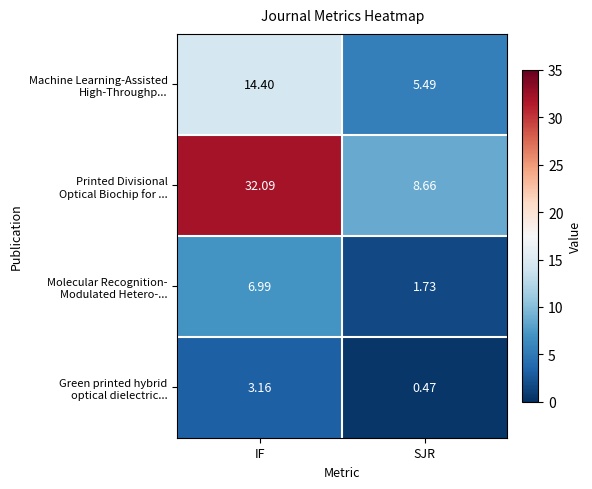

Which category has the lowest value across all series?

SJR